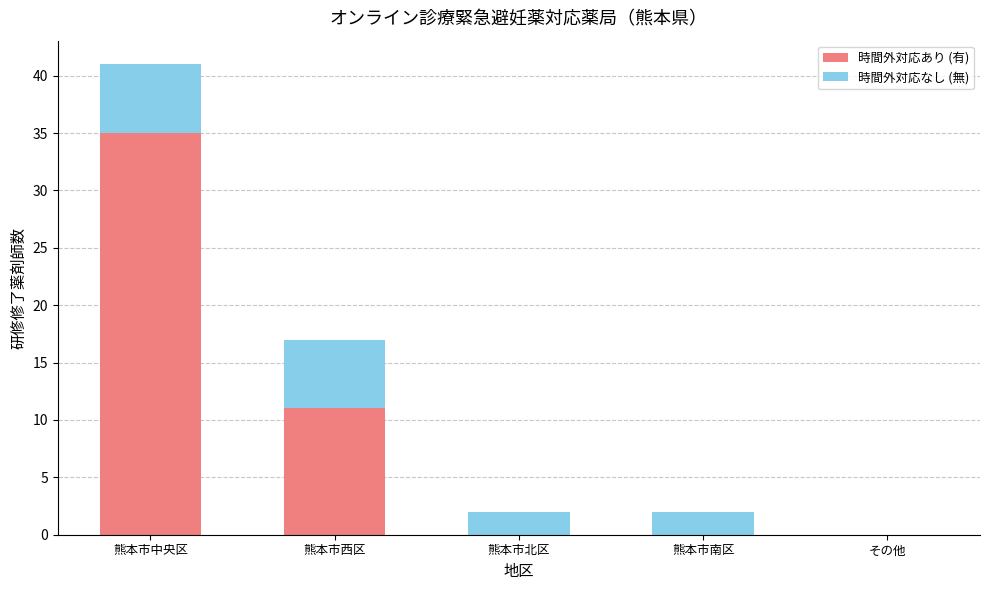

At which category is the sum across all series the highest?

熊本市中央区